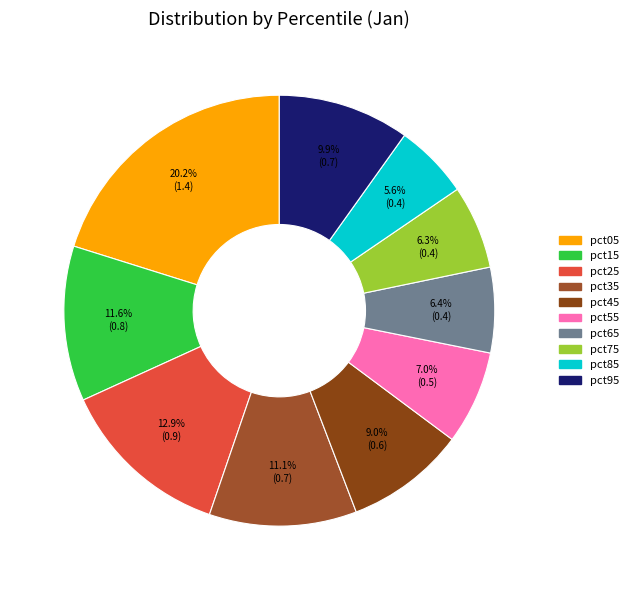

To the nearest percent, what is the difference between the largest and smallest slice percentages?

15%